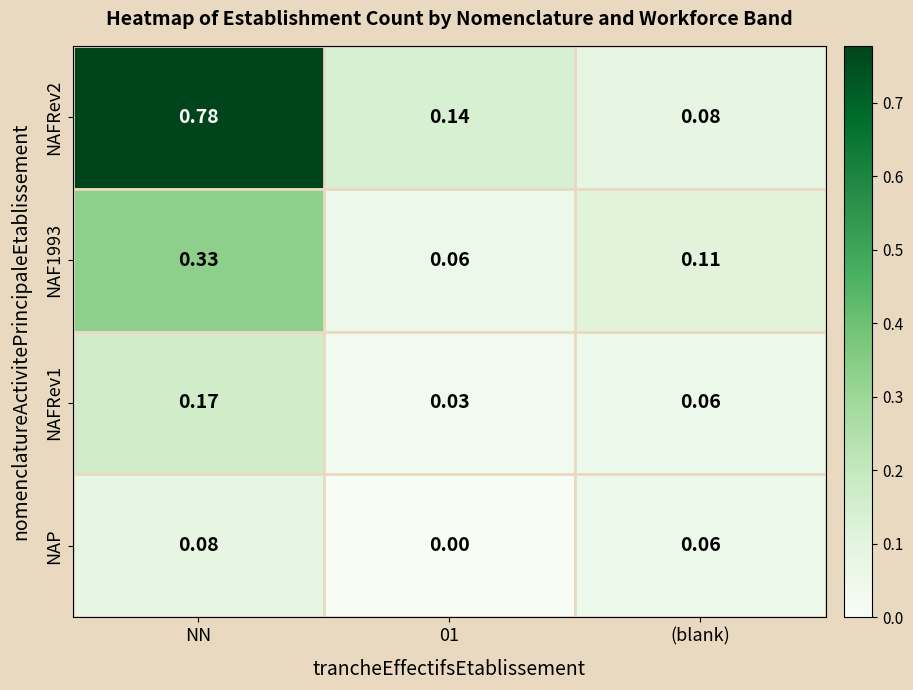

Which label corresponds to the largest value in the chart?

NN